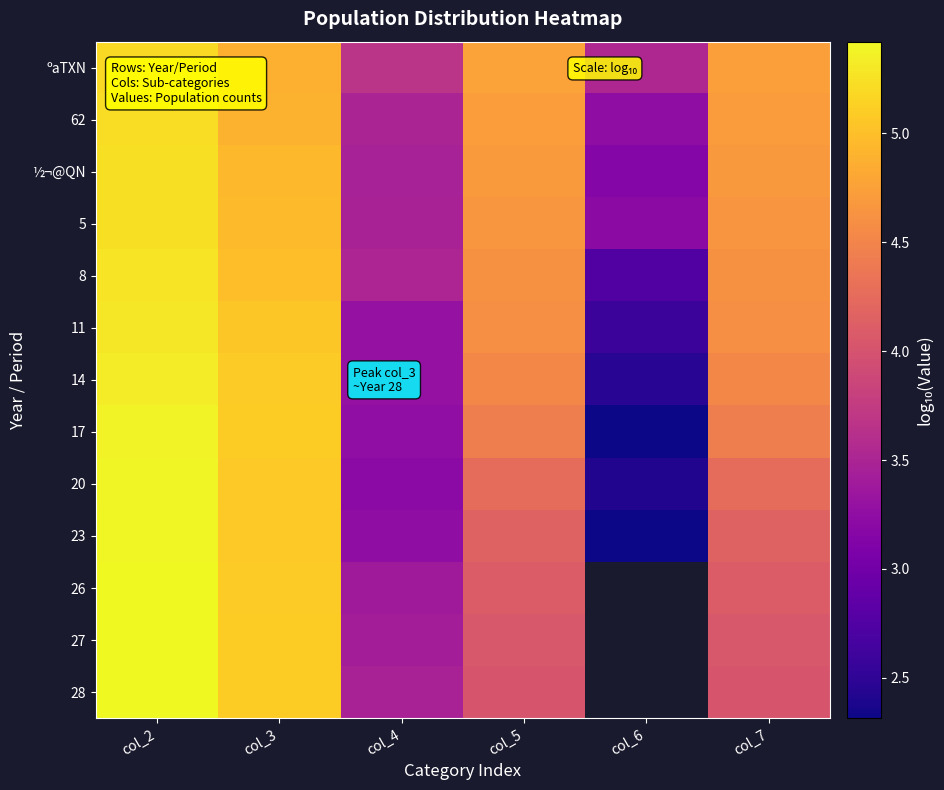

At which category is the sum across all series the highest?

col_2